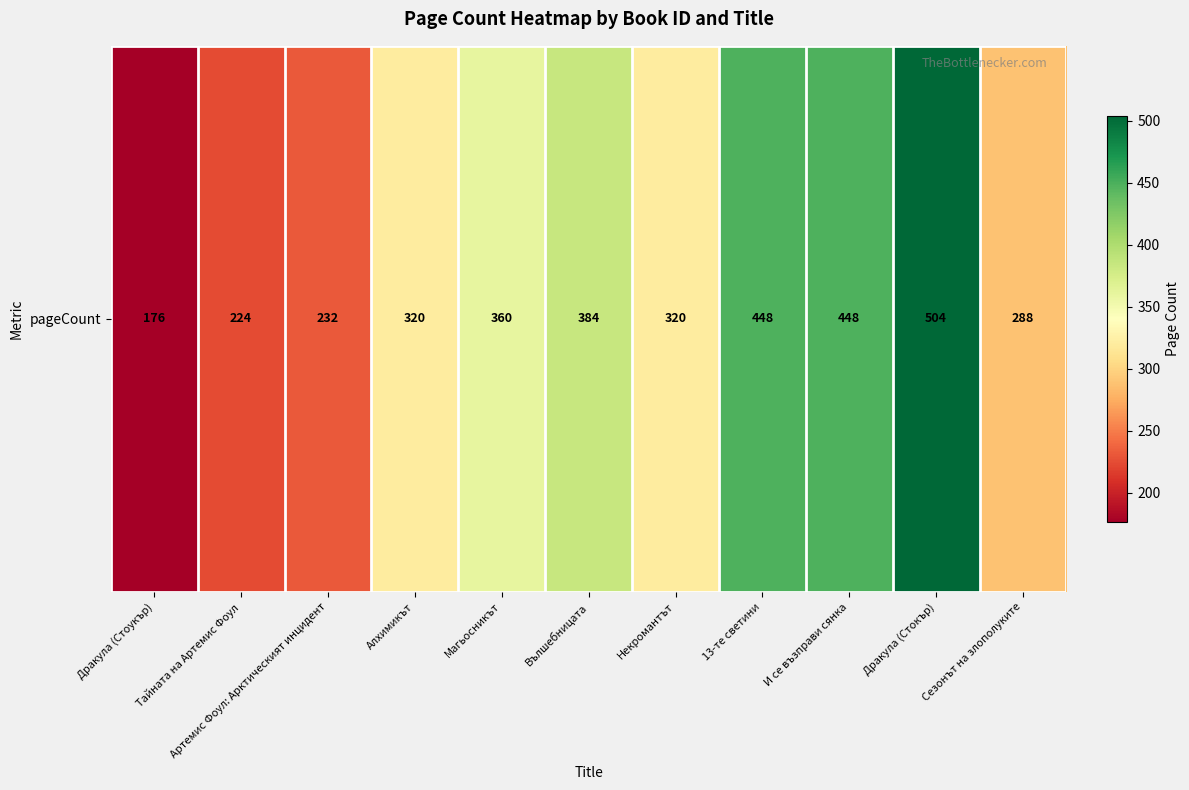

List the labels in order of value, smallest first.

Дракула (Стоукър), Тайната на Артемис Фоул, Артемис Фоул: Арктическият инцидент, Сезонът на злополуките, Алхимикът, Некромантът, Магьосникът, Вълшебницата, 13-те светини, И се възправи сянка, Дракула (Стокър)